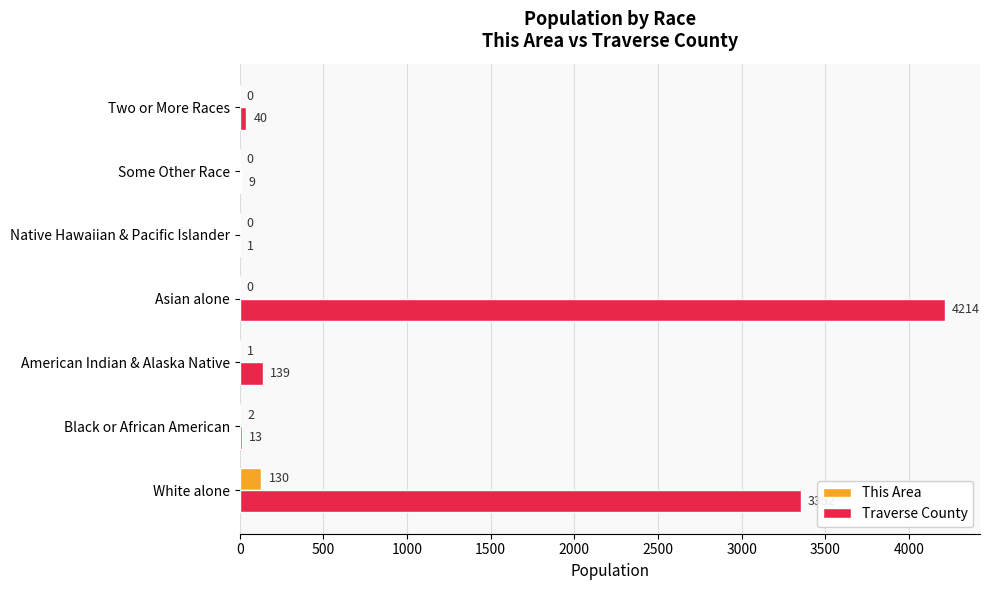

Which series has the largest range (max minus min)?

Traverse County